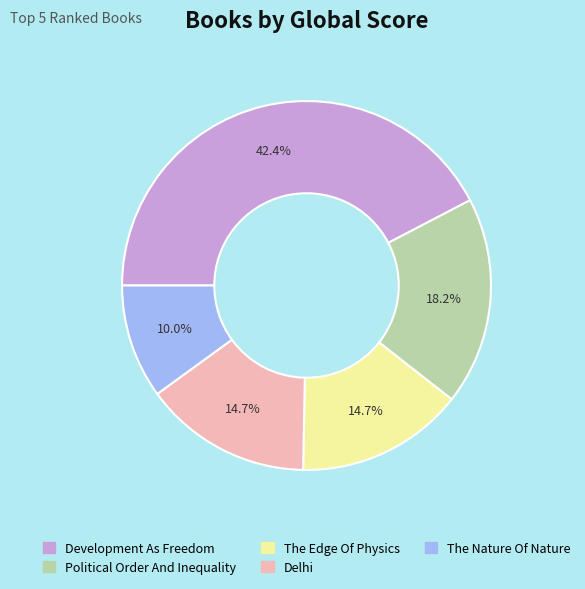

Between Development As Freedom and Delhi, which is larger?

Development As Freedom